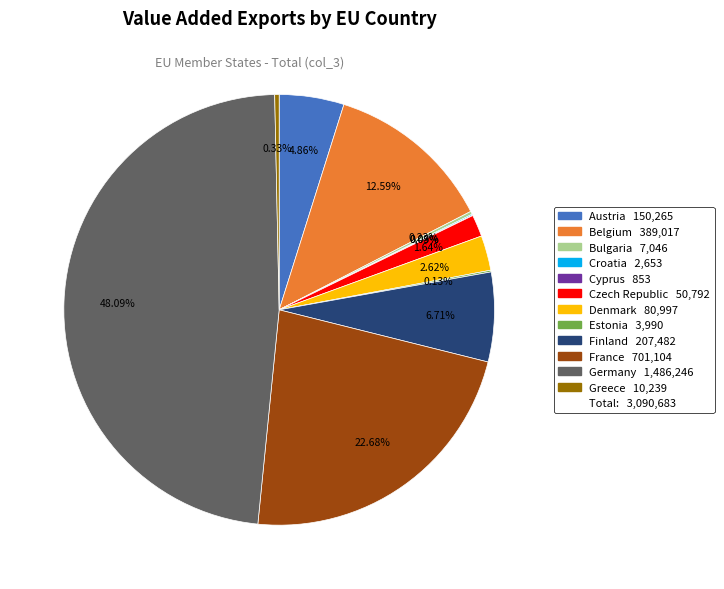

Is there any slice that represents more than half of the pie?

No